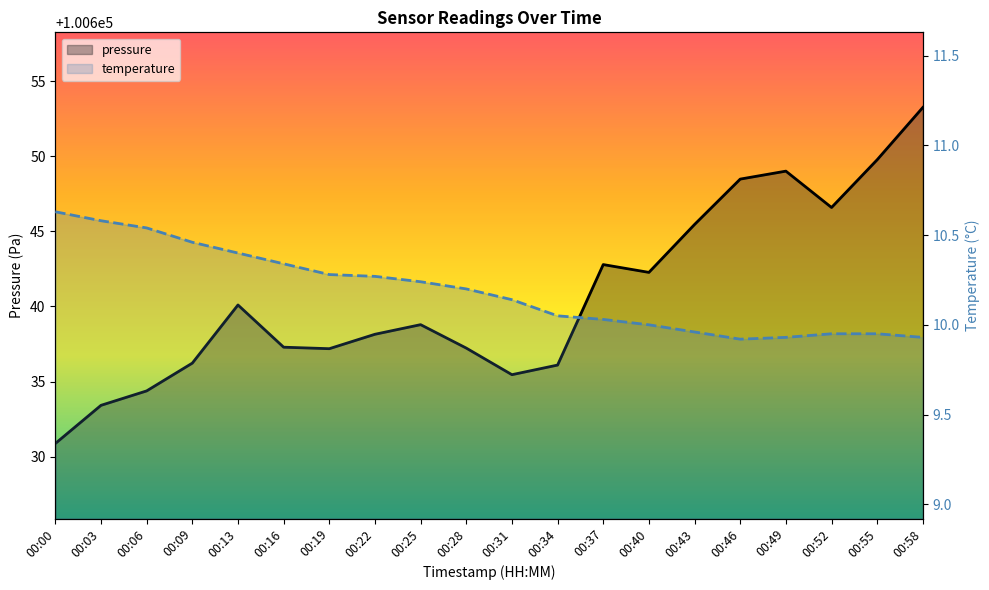

Which category has the lowest value across all series?

00:46